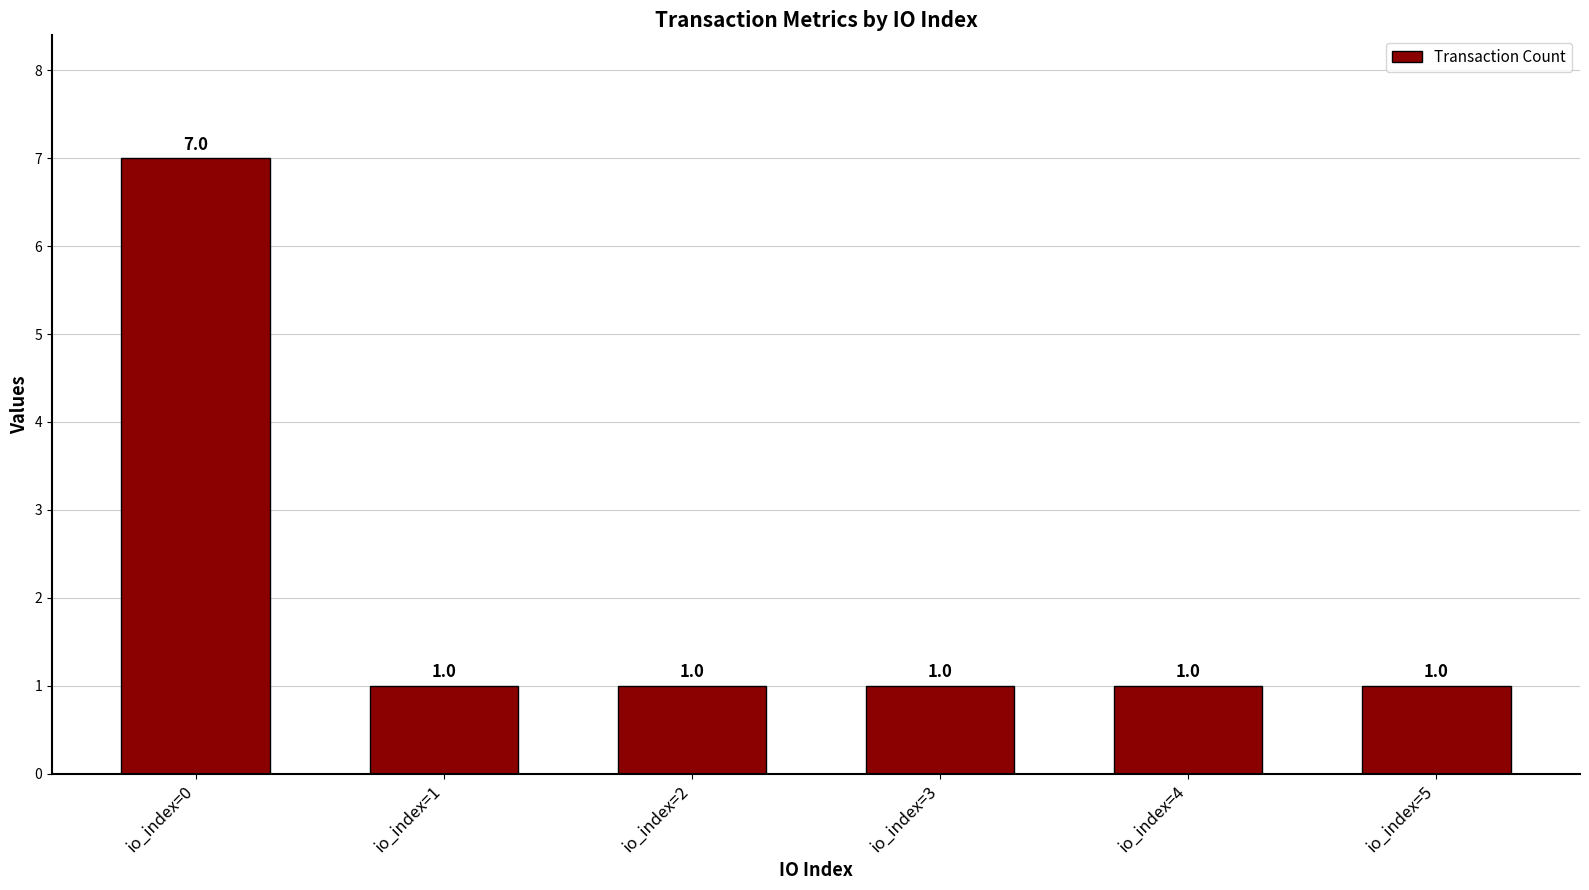

What is the difference between the maximum and minimum values?

6